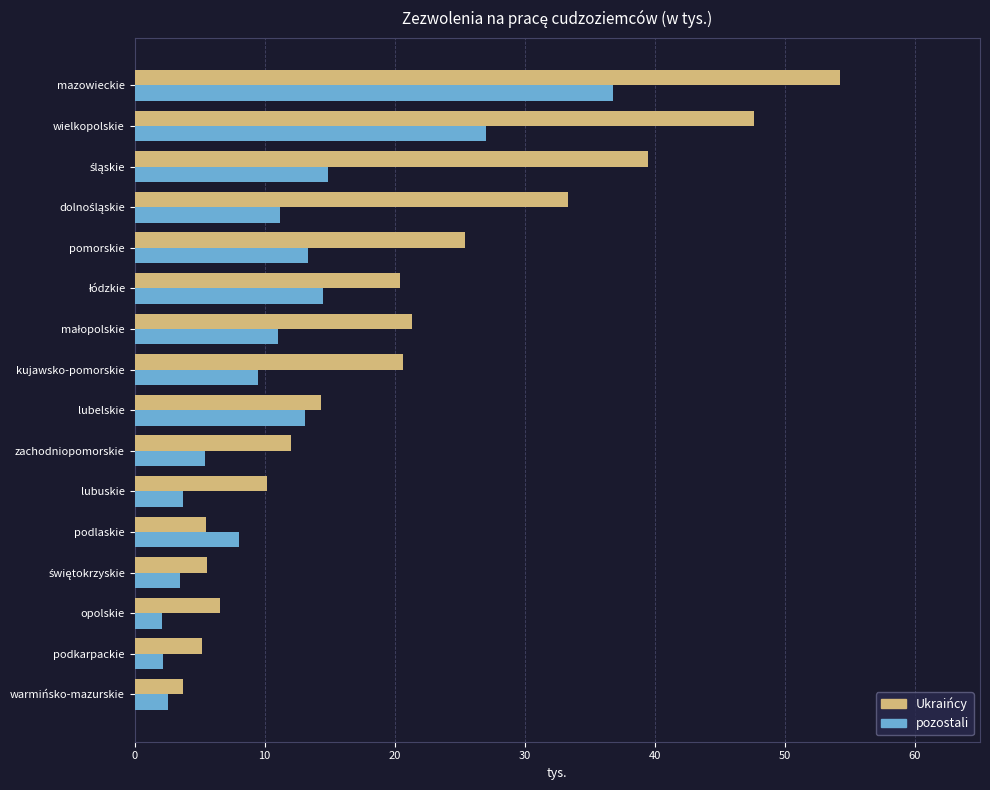

What is the difference between the maximum and second lowest values in the Ukraińcy series?

49.0